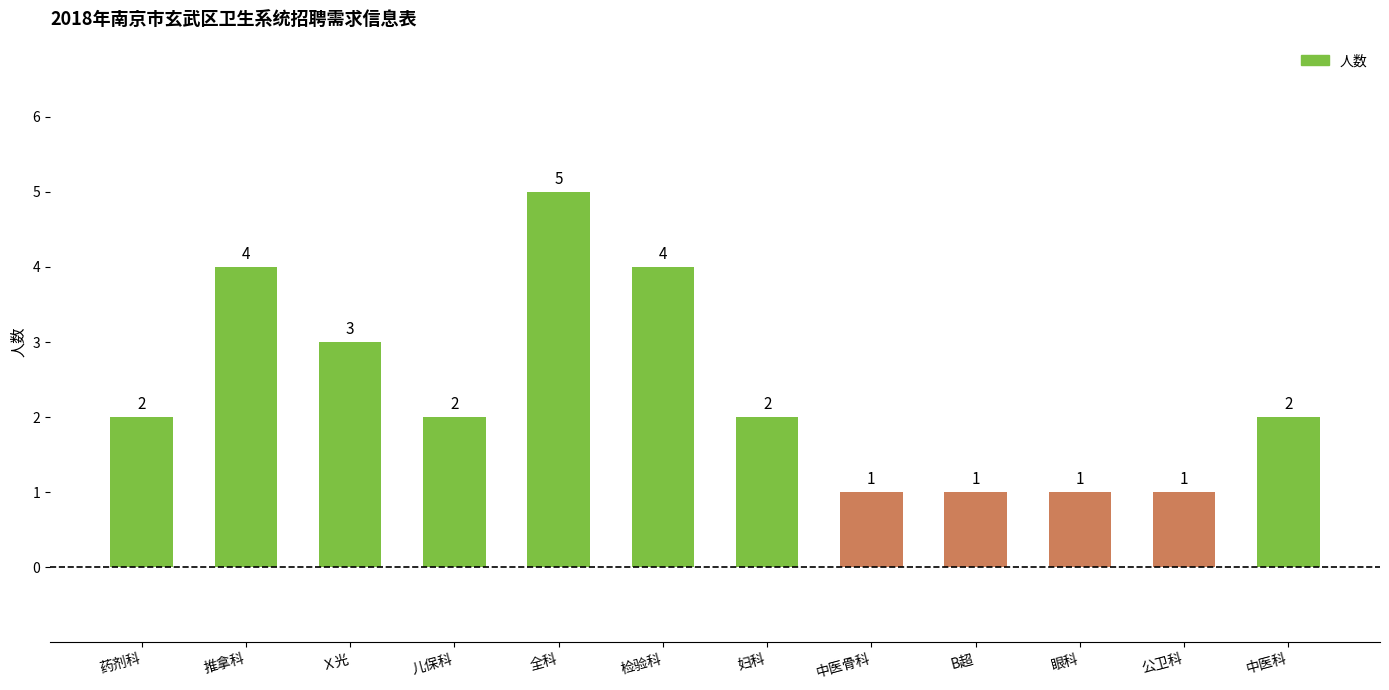

What is the value of the 3rd bar from the left?

3